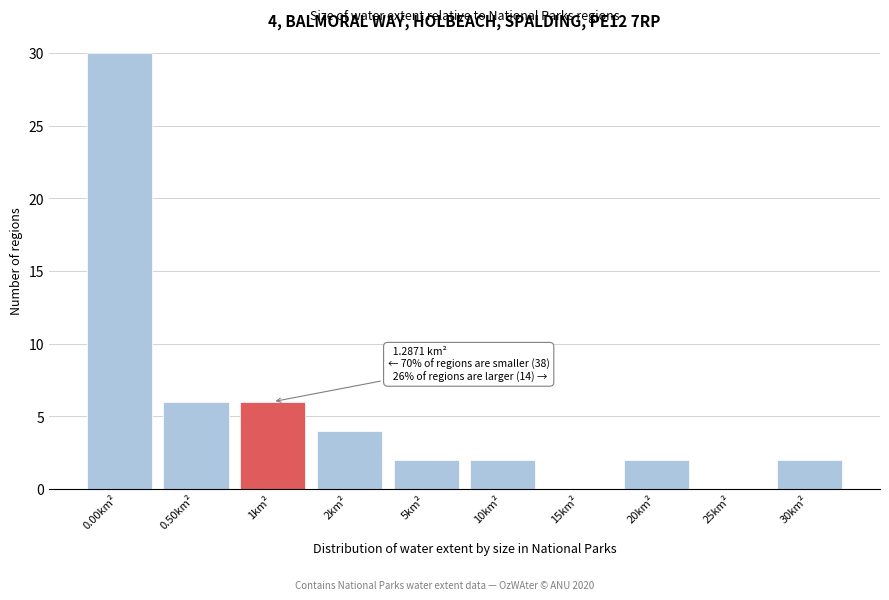

Reading right to left, what are all the values shown in this chart?

30km²=2	25km²=0	20km²=2	15km²=0	10km²=2	5km²=2	2km²=4	1km²=6	0.50km²=6	0.00km²=30